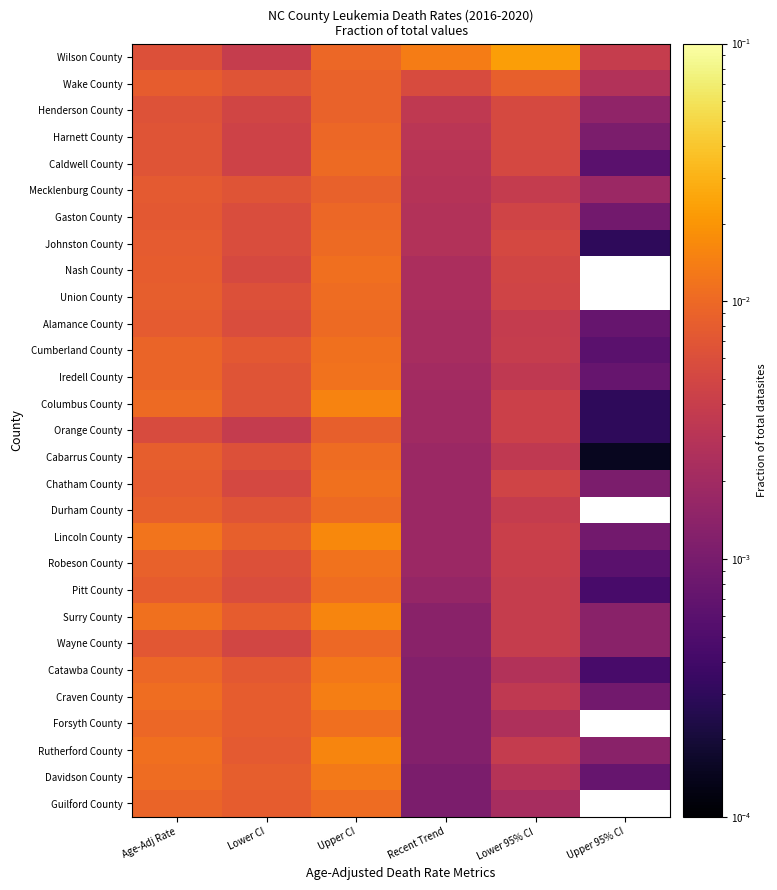

Rank the series by their maximum value, from highest to lowest.

Wilson County, Lincoln County, Surry County, Rutherford County, Columbus County, Craven County, Davidson County, Catawba County, Robeson County, Iredell County, Cumberland County, Chatham County, Nash County, Forsyth County, Pitt County, Cabarrus County, Guilford County, Union County, Caldwell County, Johnston County, Alamance County, Durham County, Wayne County, Harnett County, Gaston County, Wake County, Henderson County, Mecklenburg County, Orange County